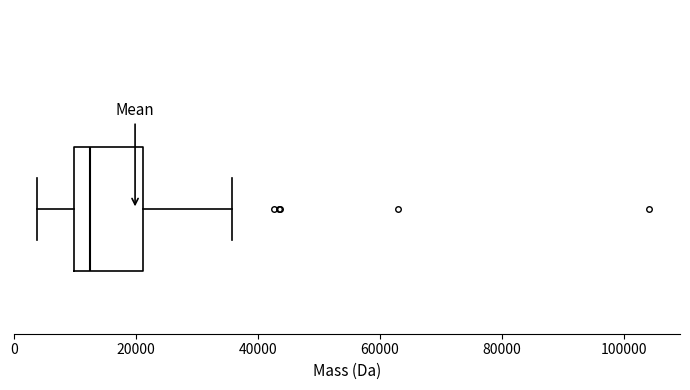

Transcribe this box plot: give where the median line is, the range the box spans, and where the two whiskers end, as read against the x-axis. The values are not printed on the chart, so give them approximately, as read against the axis.

median 12000, box 10000 to 22000, whiskers 4000 to 36000